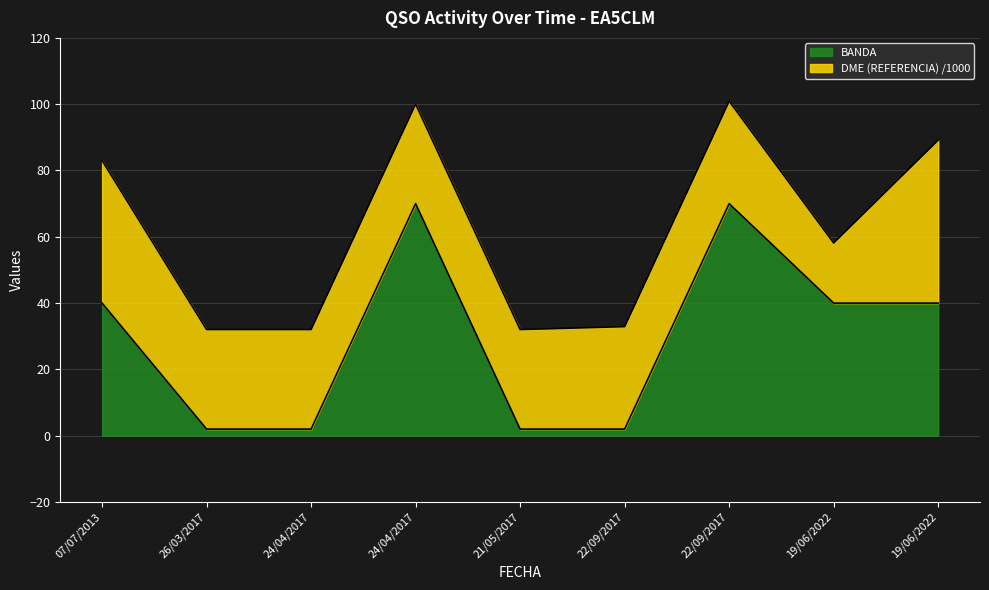

What is the average value?

30